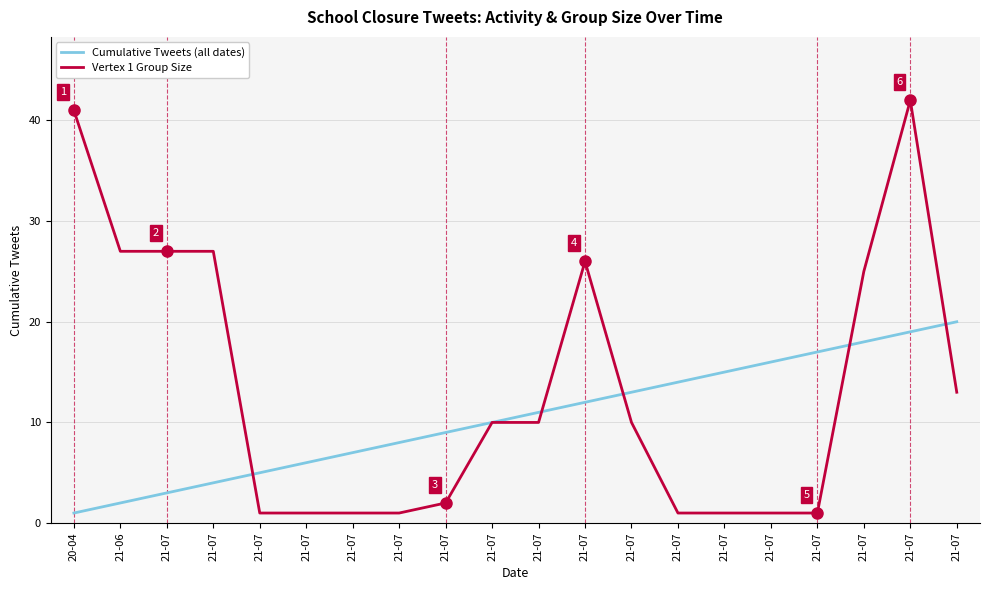

At how many categories does at least one series exceed 15?

10